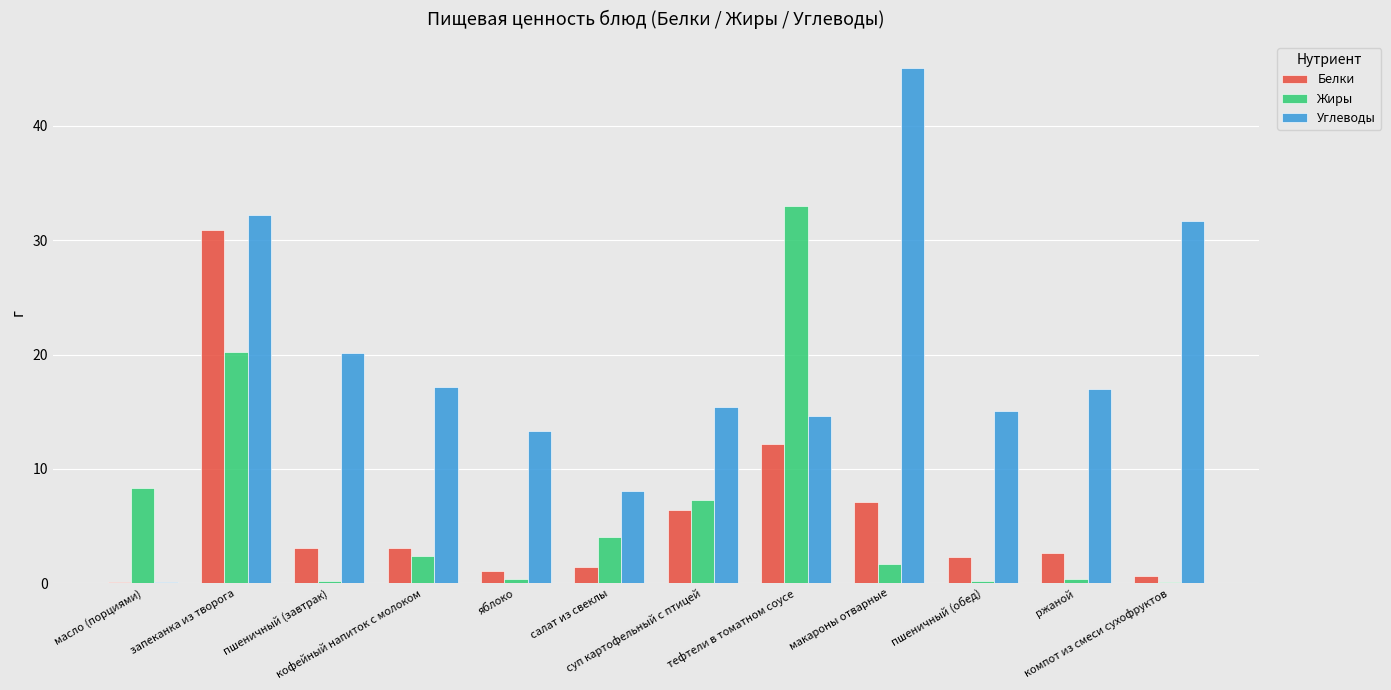

Which series has the largest total across all categories?

Углеводы